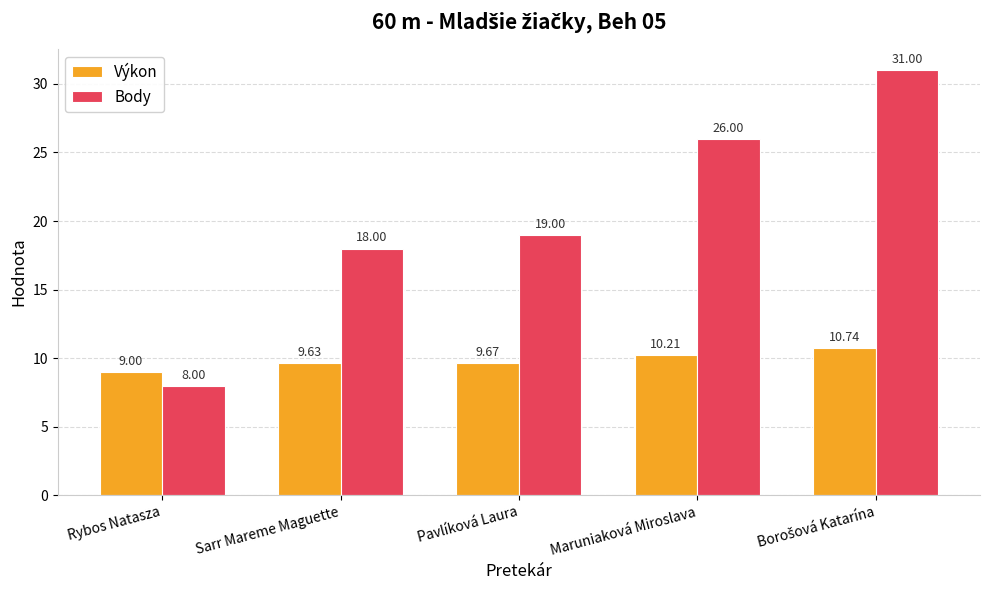

Which category has the lowest value in the Výkon series?

Rybos Natasza